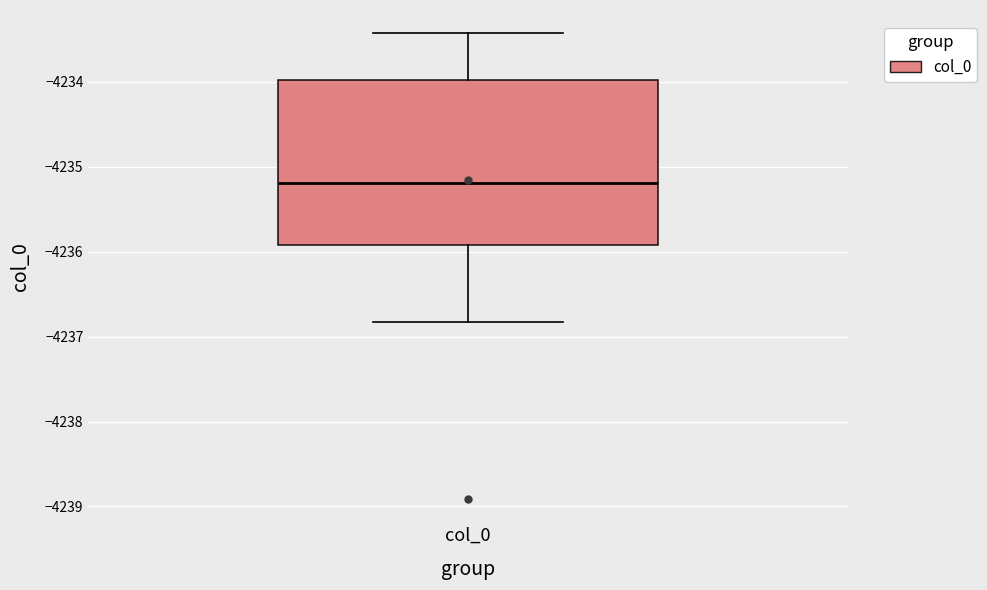

Where does the lower whisker of the box for col_0 end on the y-axis? The values are not printed on the chart, so give them approximately, as read against the axis.

-4236.8